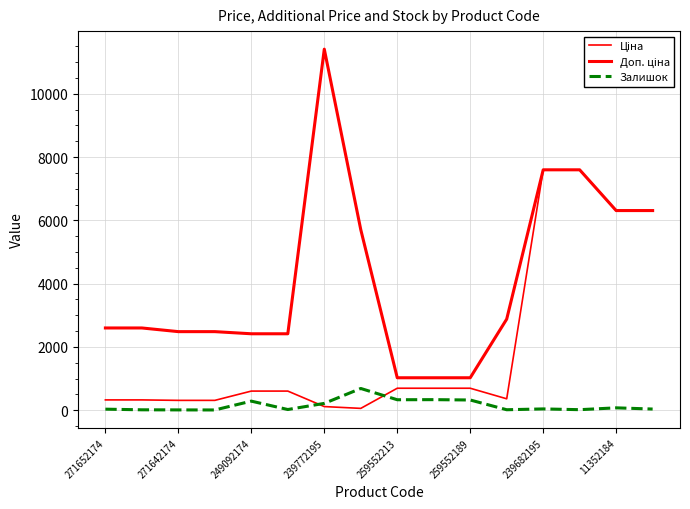

Reading right to left, extract all data points from this chart.

Ціна: 6308.8	6308.8	7596.5	7596.5	359.9	693.7	693.7	693.7	57.0	114.1	603.7	603.7	310.3	310.3	324.8	324.8
Доп. ціна: 6308.8	6308.8	7596.5	7596.5	2878.8	1024.6	1024.6	1024.6	5705.0	11410.0	2414.8	2414.8	2482.4	2482.4	2598.3	2598.3
Залишок: 36.0	74.0	16.0	40.0	14.0	322.0	333.0	330.0	686.0	215.0	21.0	286.0	7.0	9.0	12.0	32.0